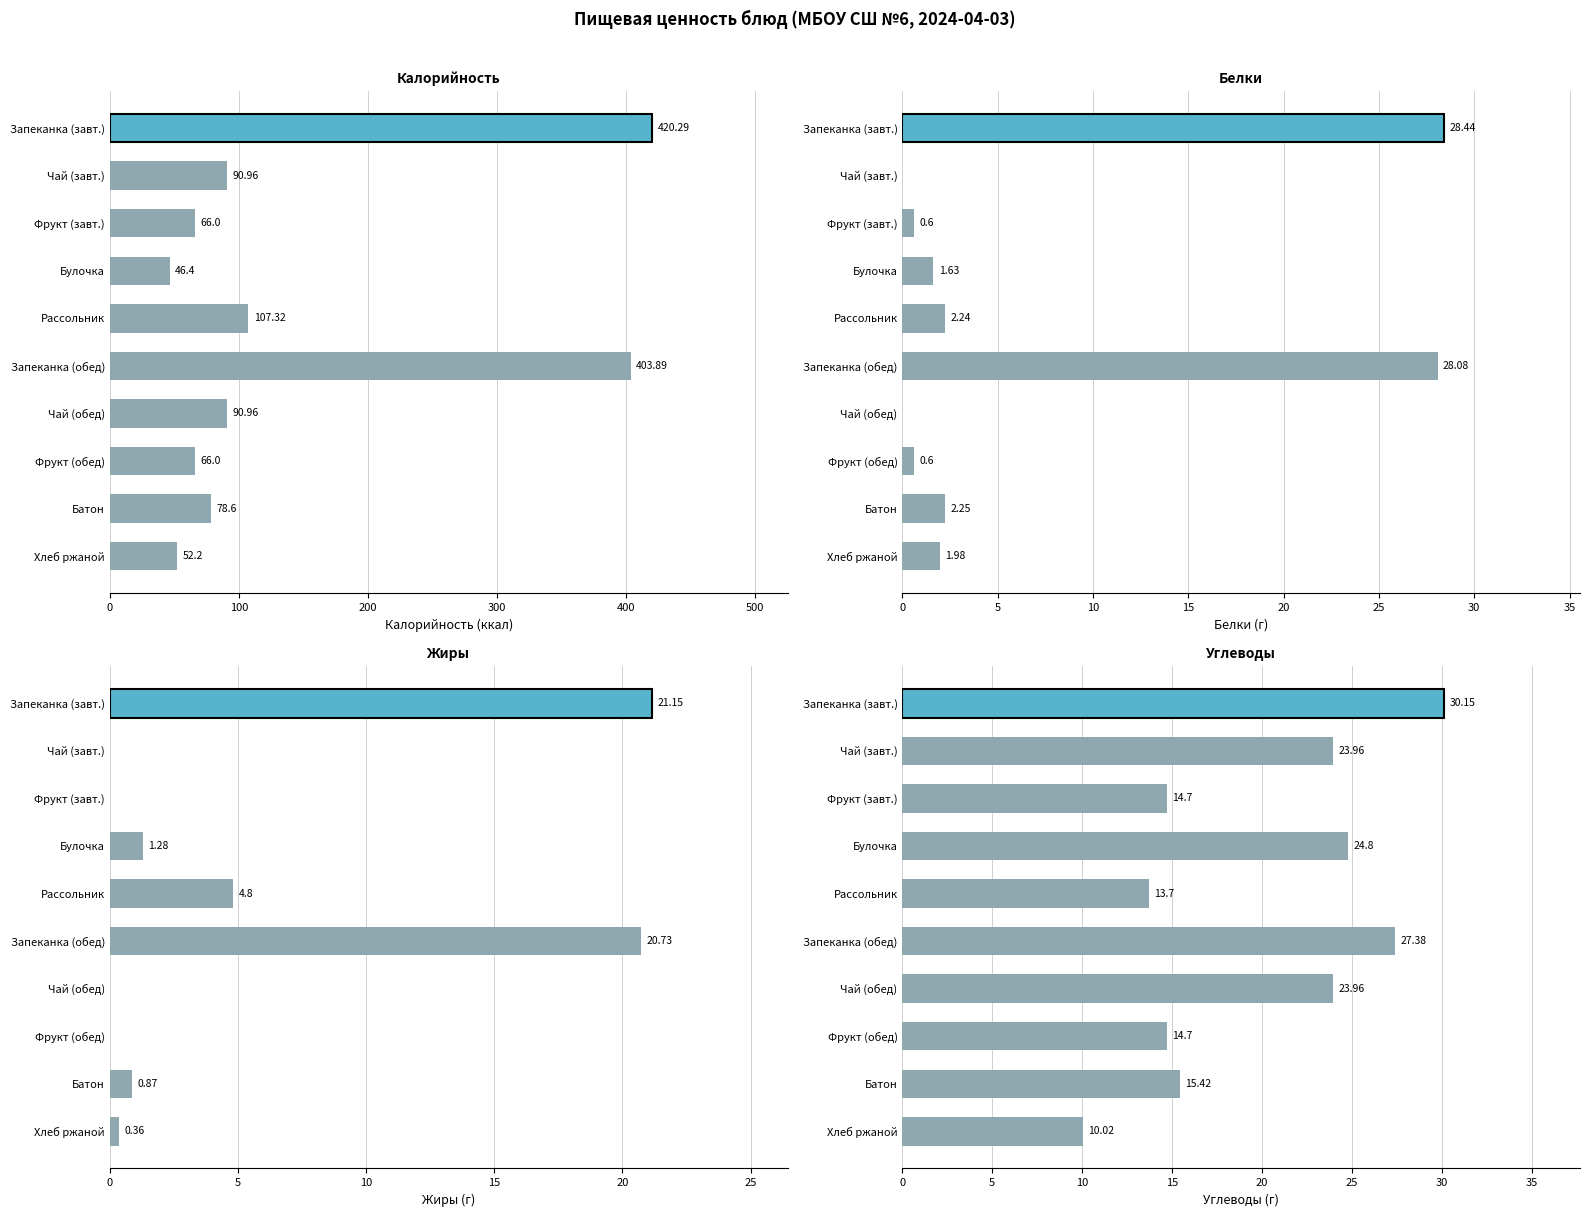

How many data points in Белки are less than 1?

4